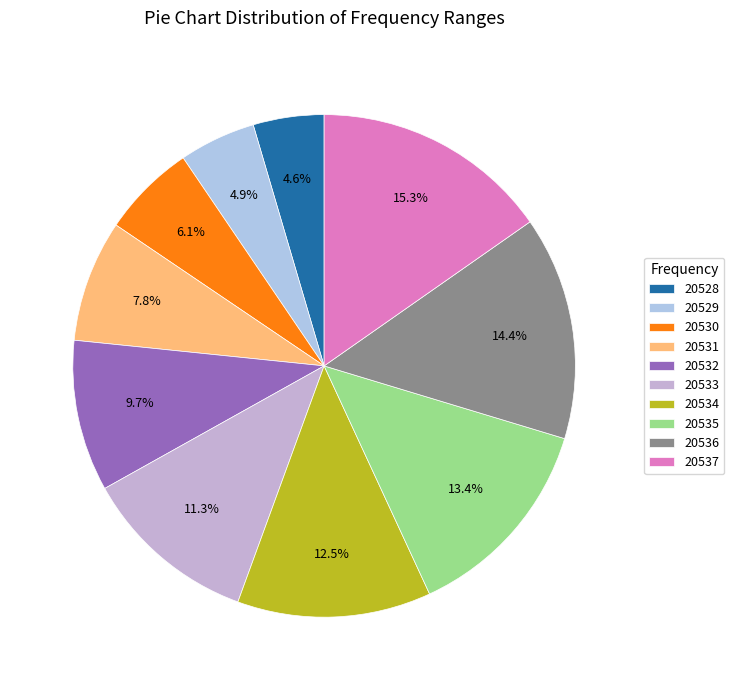

What is the largest slice in the pie chart?

20537